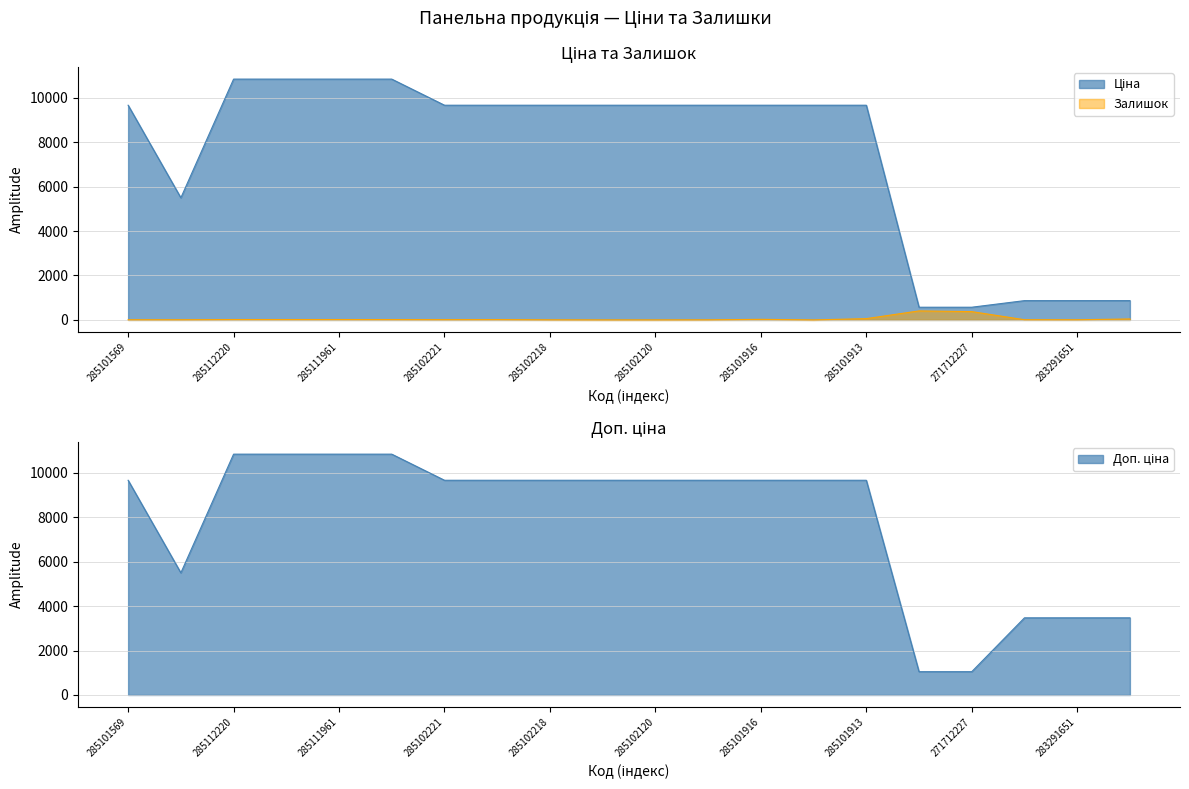

At which category does Залишок reach its first local valley?

285102221